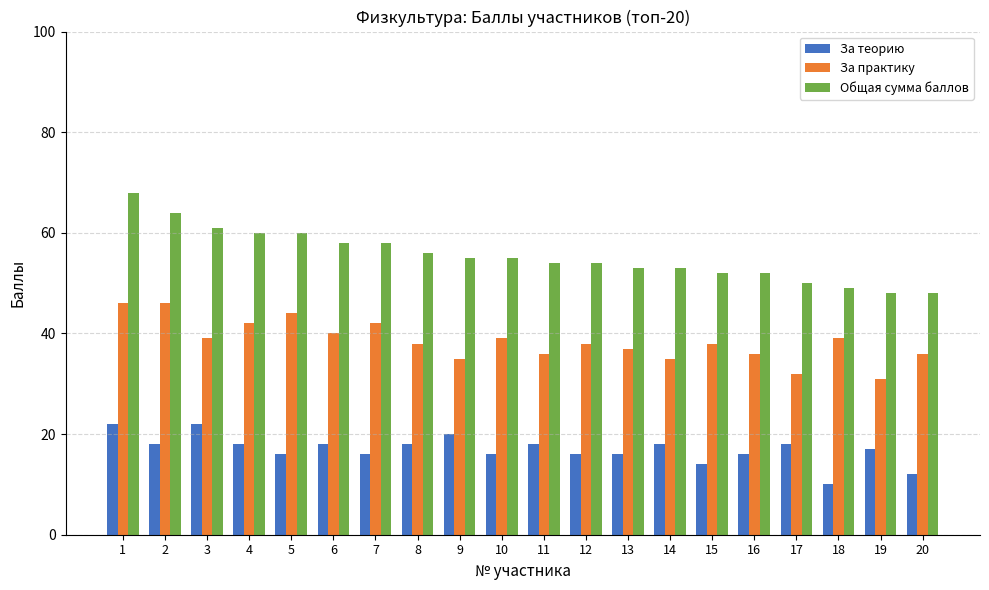

Which series changed the most between 9 and 18?

За теорию